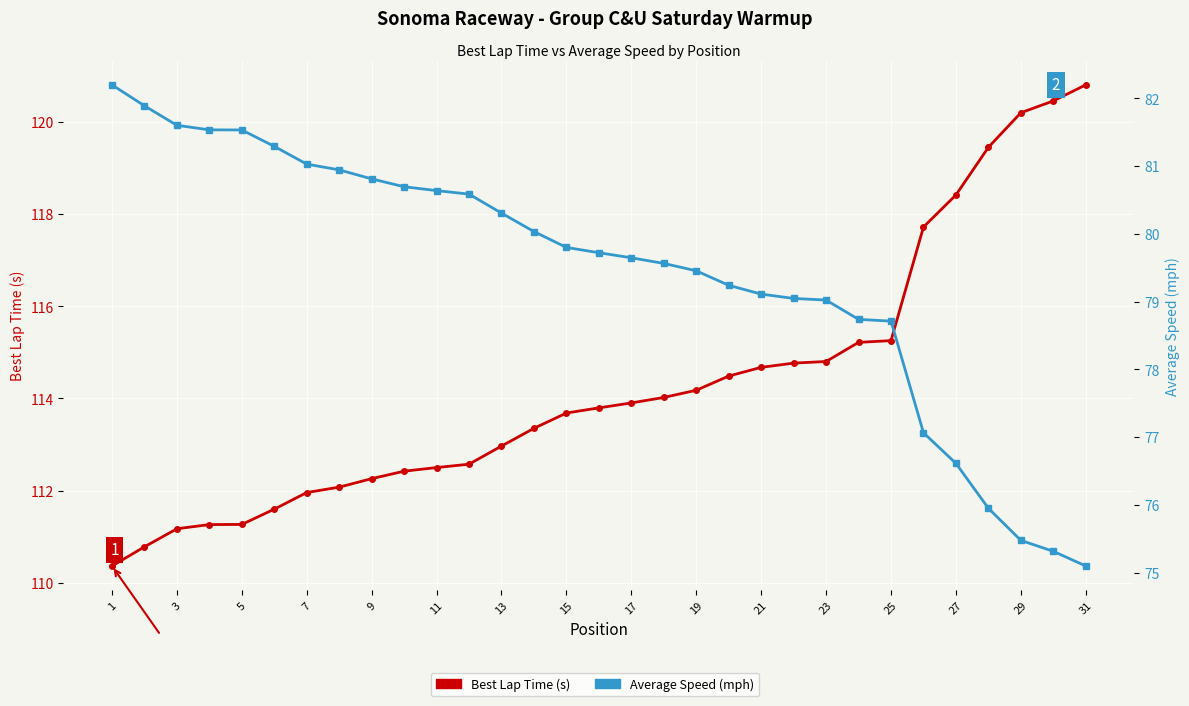

Which series changed the most between 31 and 18?

Best Lap Time (s)